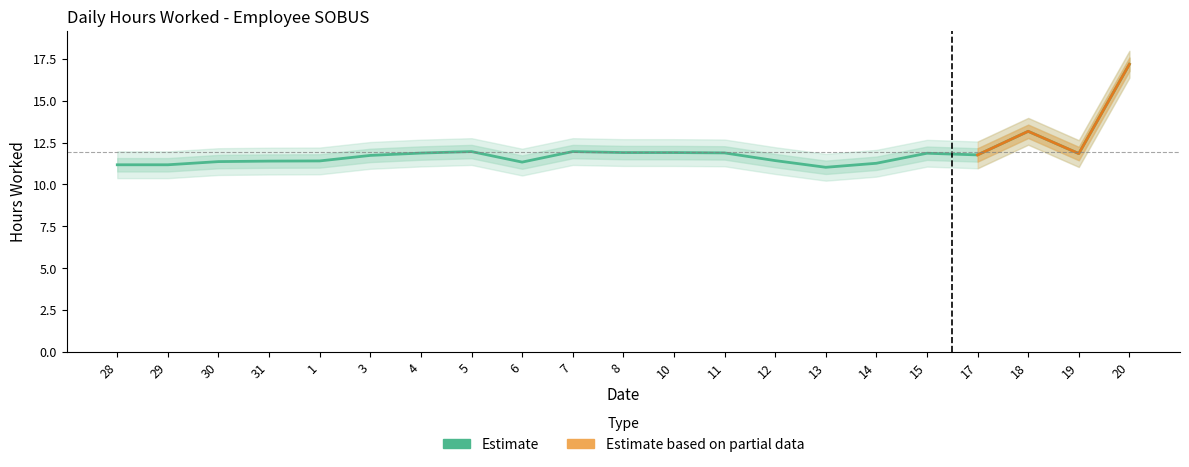

Rank the categories by value from highest to lowest.

20, 18, 5, 7, 8, 10, 11, 4, 15, 19, 17, 3, 12, 1, 31, 30, 6, 14, 28, 29, 13